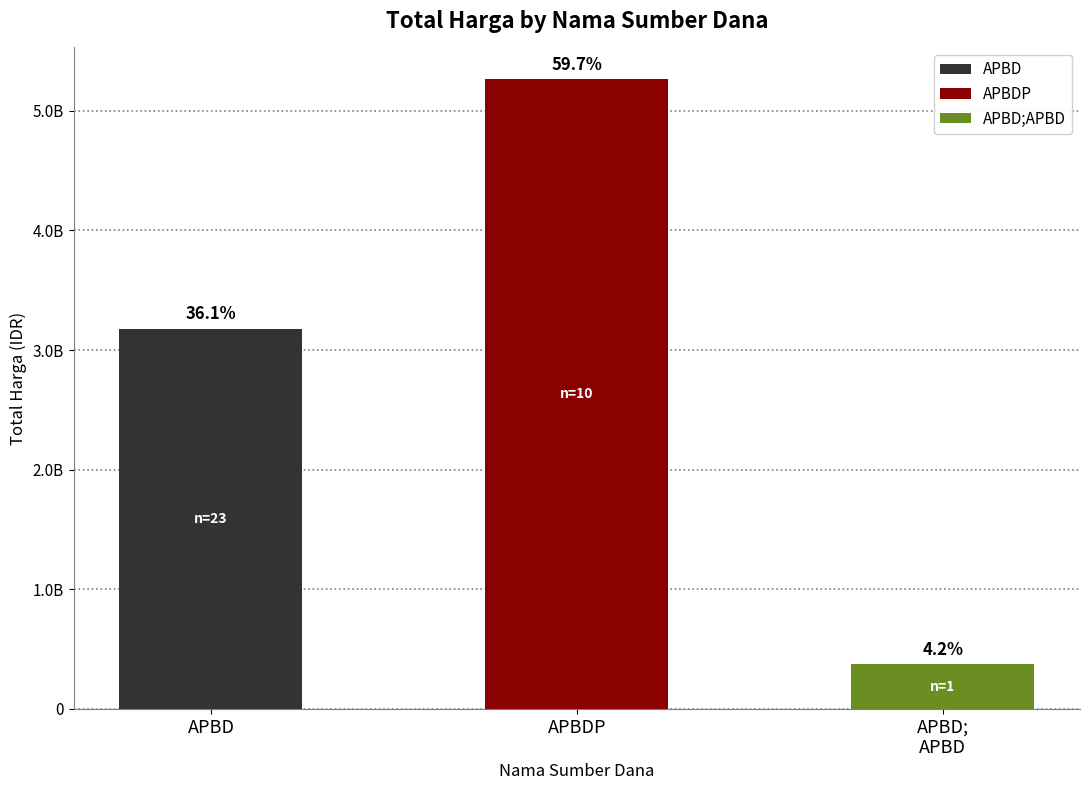

Are the bars horizontal?

No